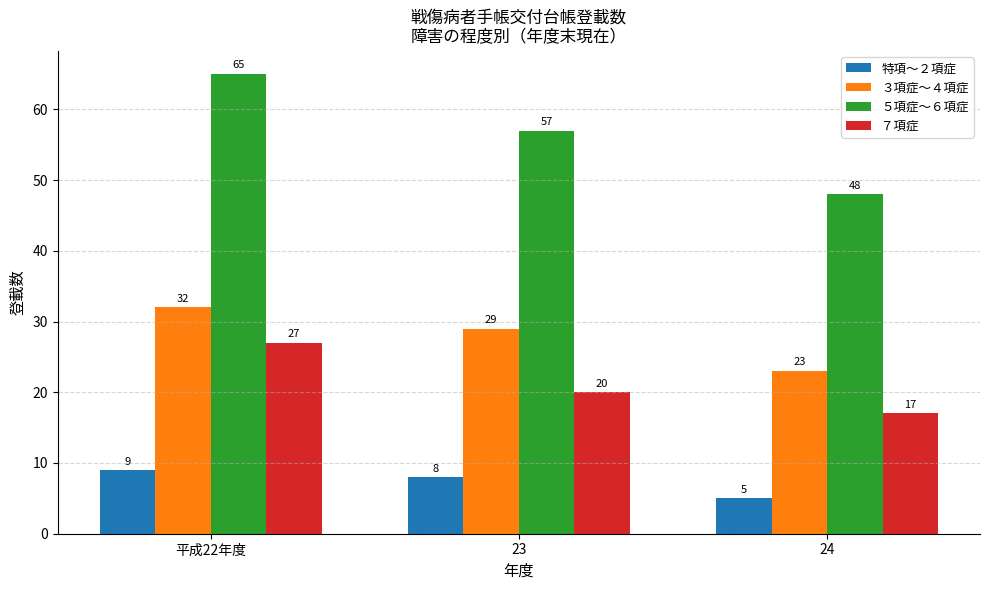

Rank the categories by ７項症 value from lowest to highest.

24, 23, 平成22年度